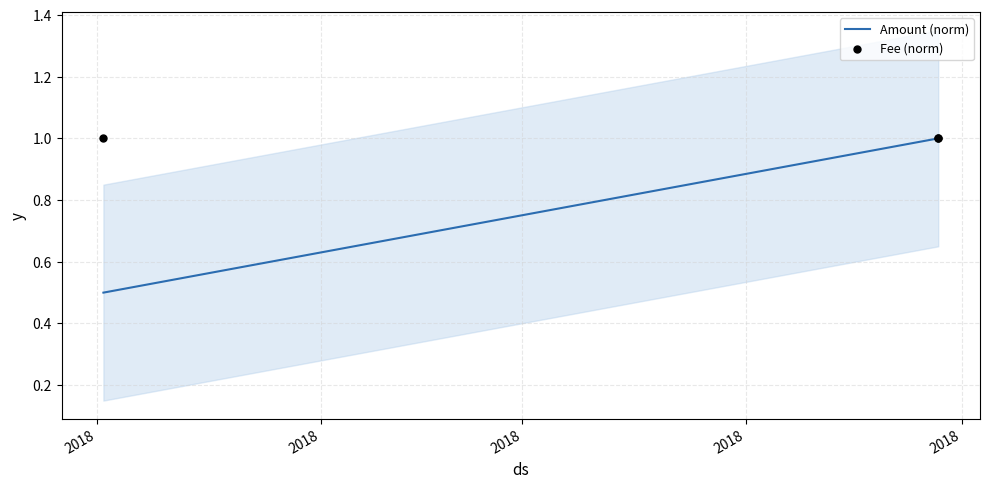

At how many categories does at least one series exceed 0?

3